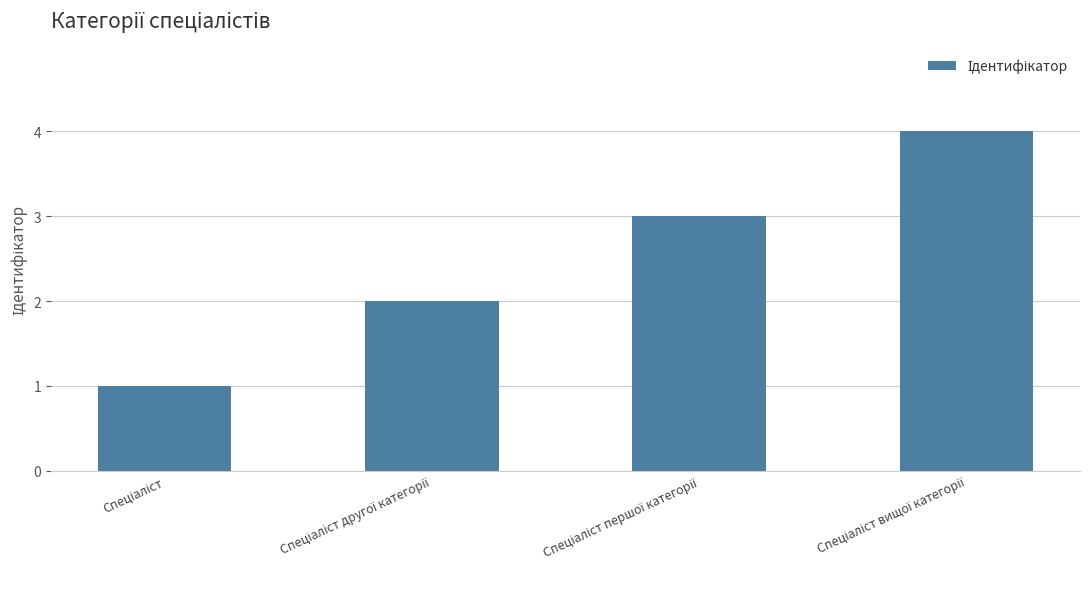

What is the maximum value shown in the chart?

4